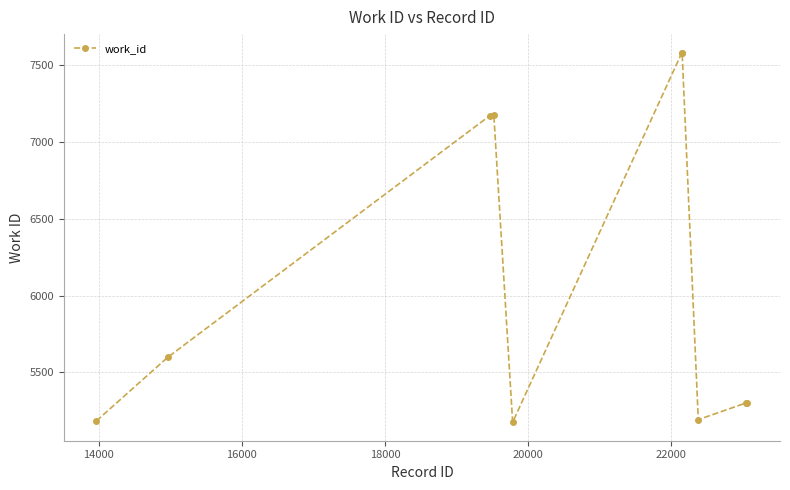

What is the value of the 9th point from the left?

5301